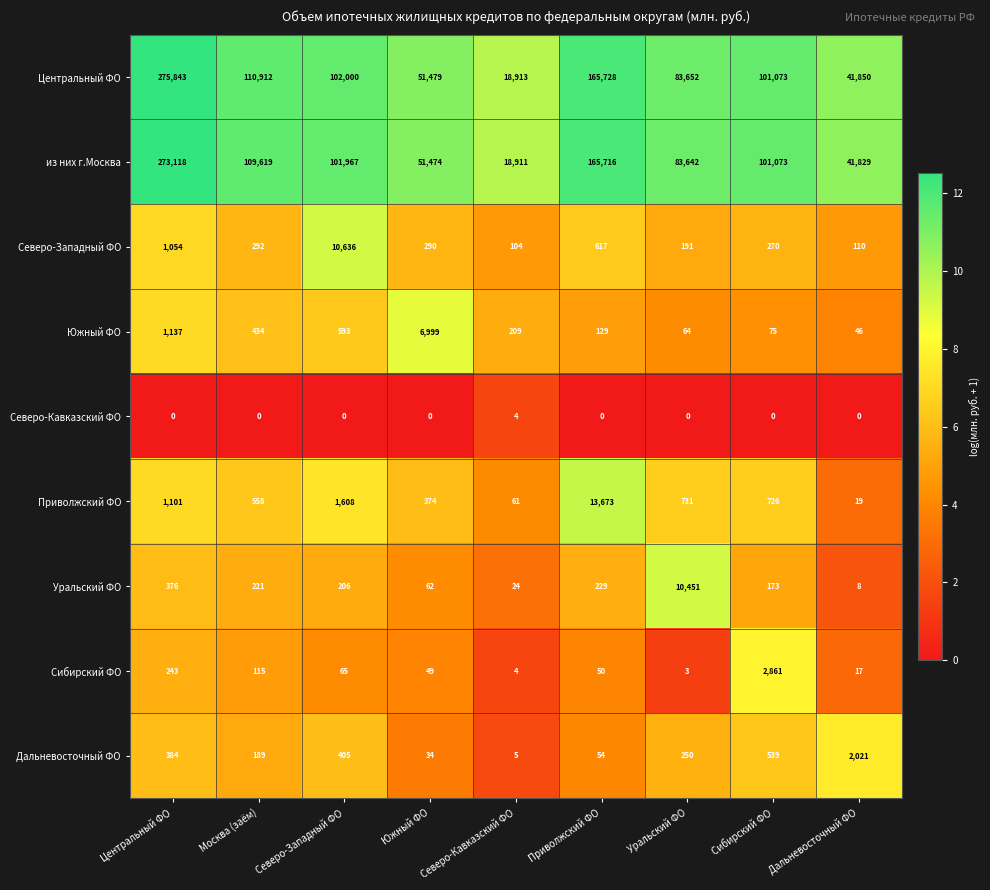

True or false: Сибирский ФО has a value of 4 at Северо-Кавказский ФО.

True